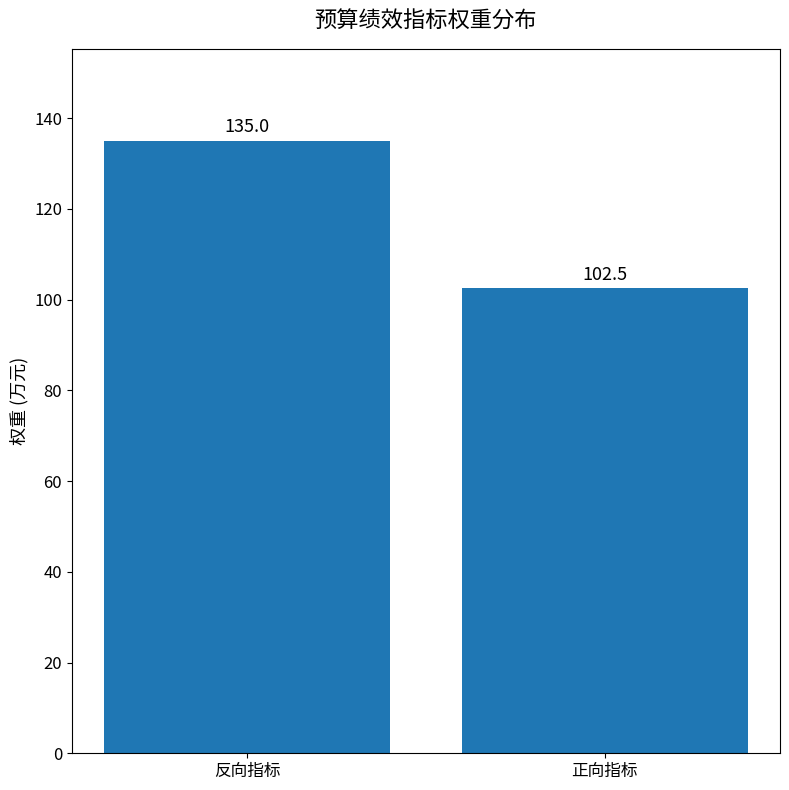

What is the value of the 1st bar from the left?

135.0